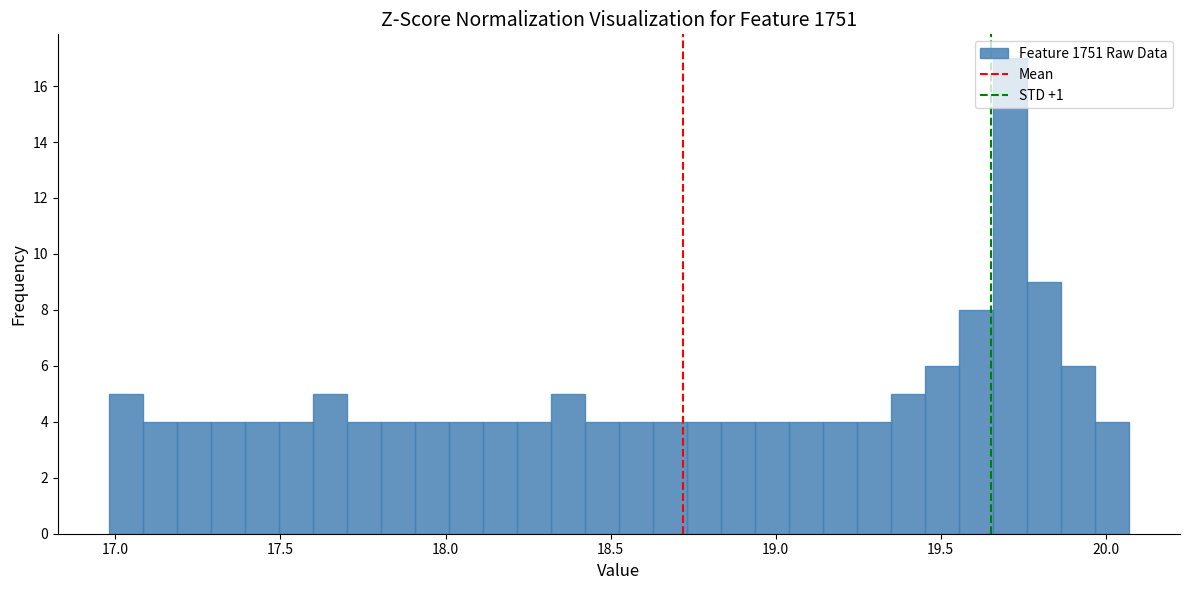

Read against the x-axis, roughly where is the centre of the tallest bar?

19.70